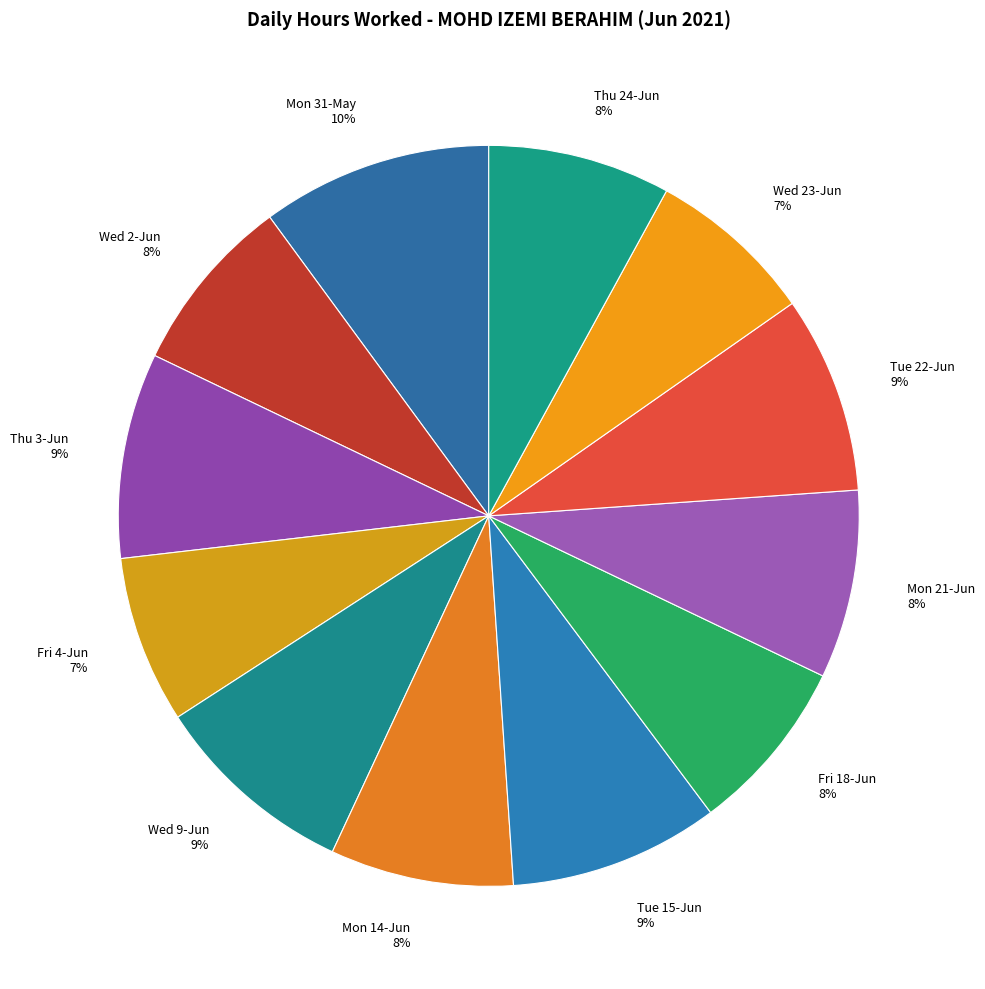

To the nearest percent, what is the difference between the largest and smallest slice percentages?

3%